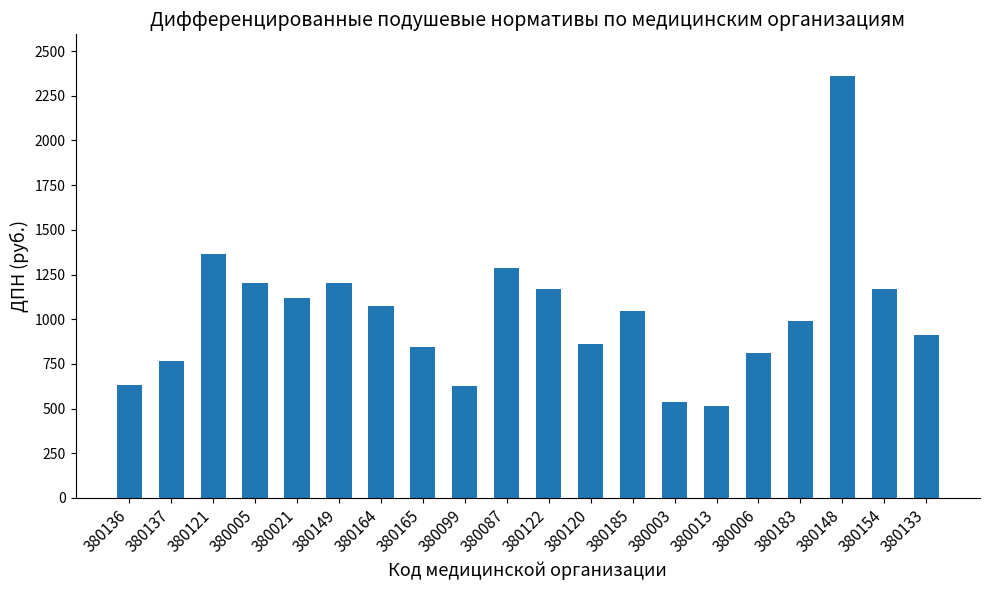

How many bars are there in total?

20